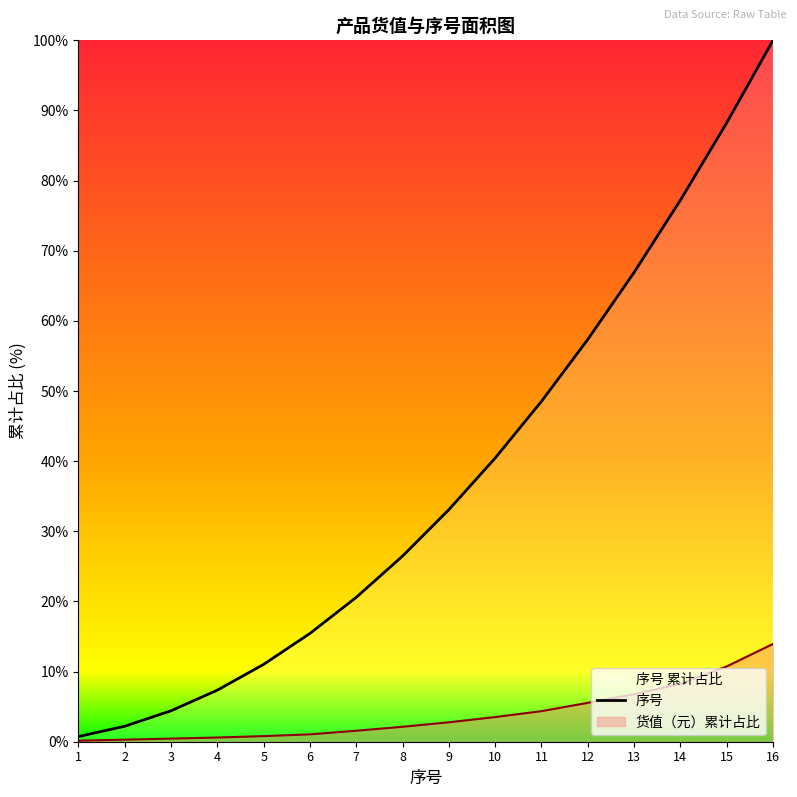

Reading left to right, what are all the values shown in this chart?

1=0.7	2=2.2	3=4.4	4=7.4	5=11.0	6=15.4	7=20.6	8=26.5	9=33.1	10=40.4	11=48.5	12=57.4	13=66.9	14=77.2	15=88.2	16=100.0